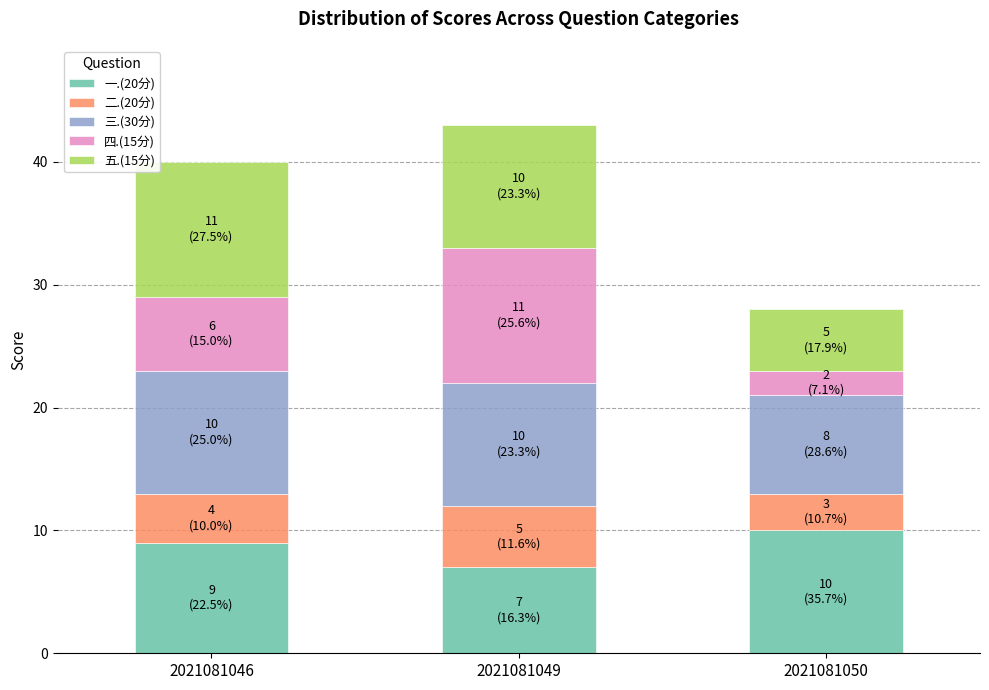

What is the difference between the 一.(20分) values at 2021081046 and 2021081050?

1